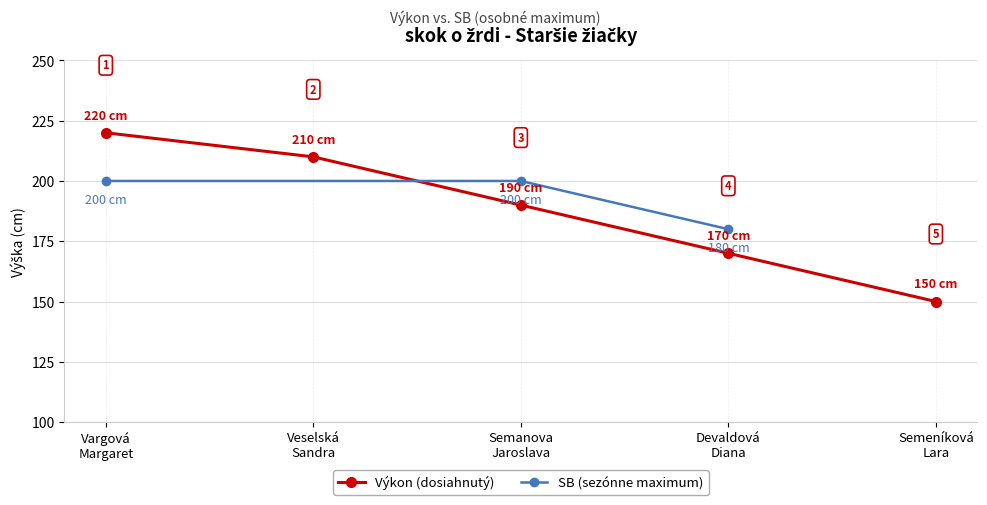

What is the value of the Výkon (dosiahnutý) point at the 2nd from the left?

210